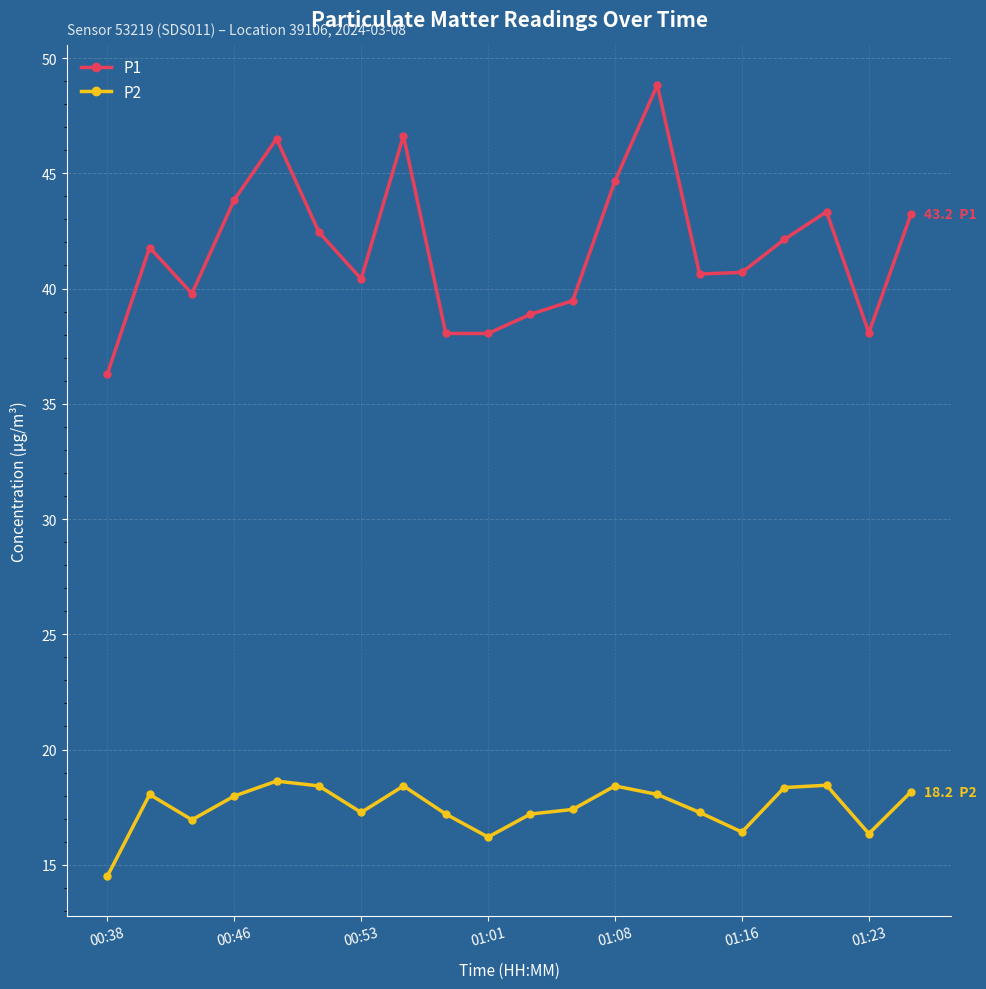

How many data points does each series have?

20